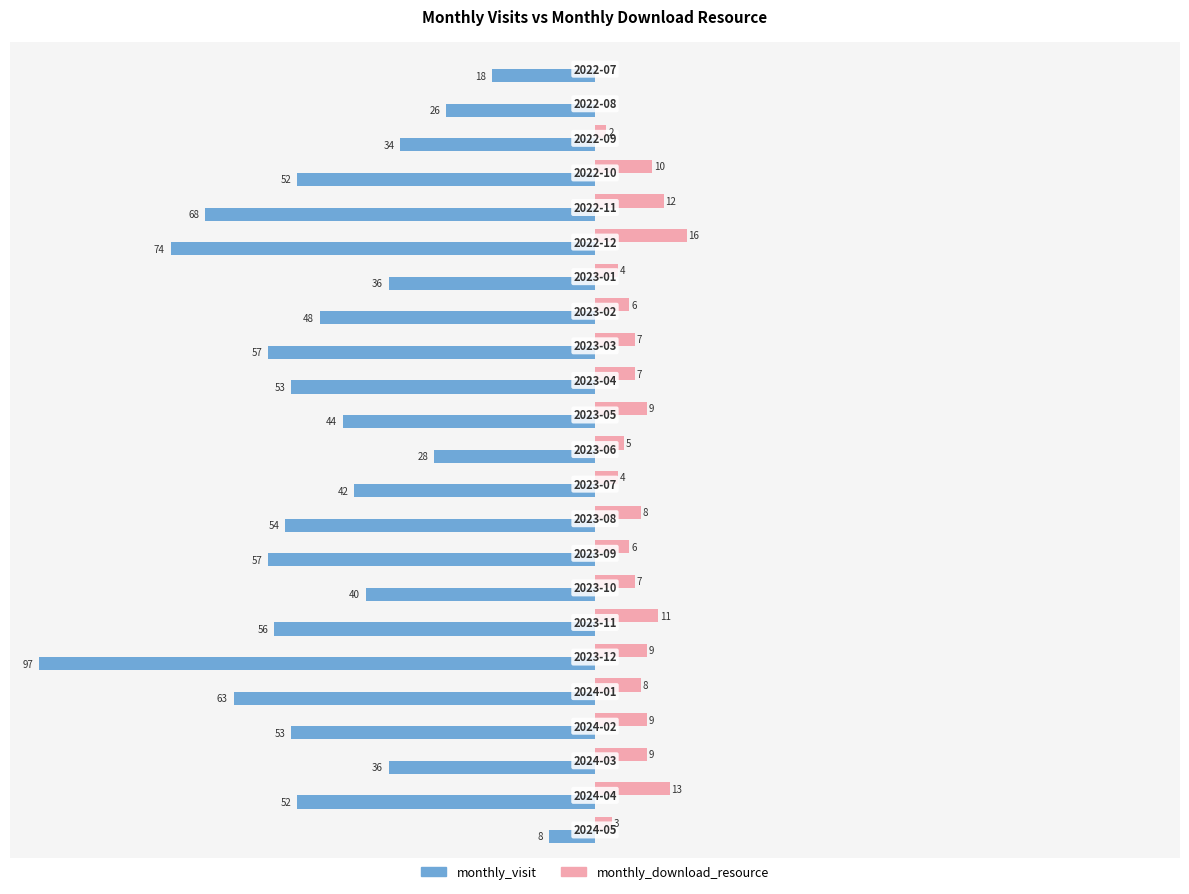

Which series has the largest total across all categories?

monthly_download_resource